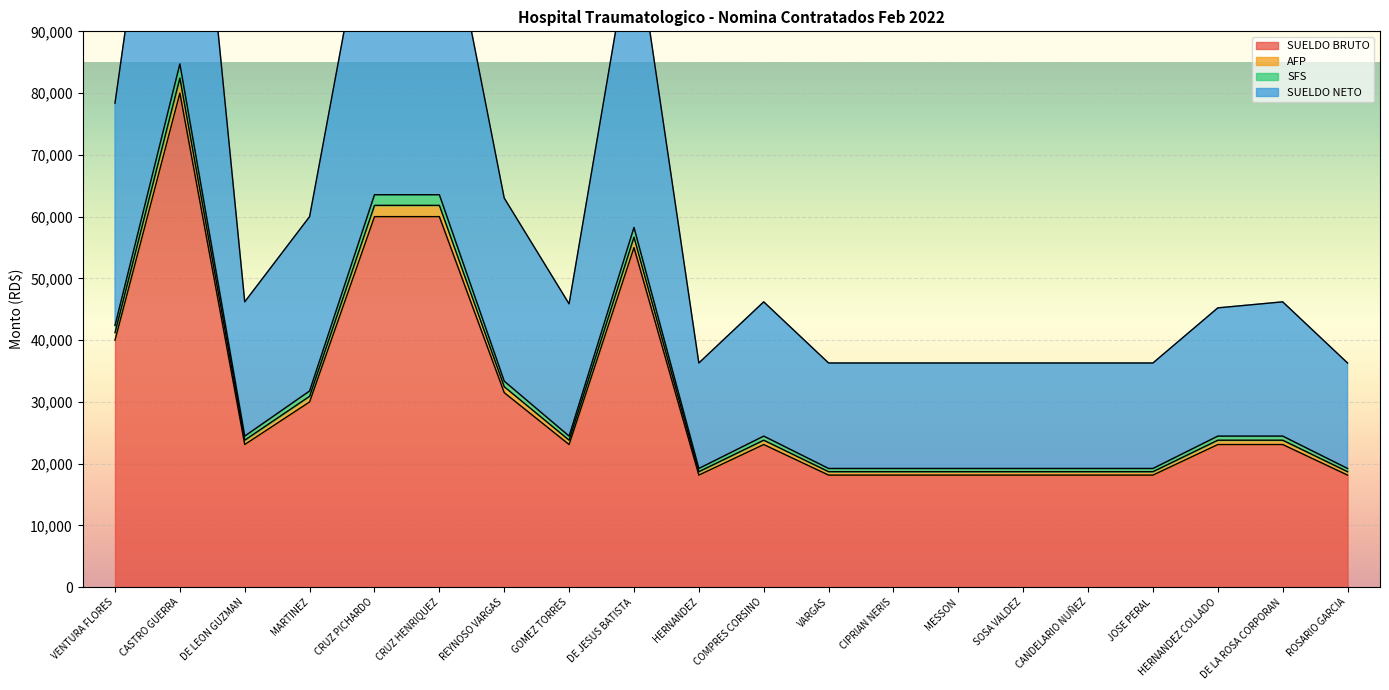

Is it true that SUELDO BRUTO equals 28027 at VARGAS?

False